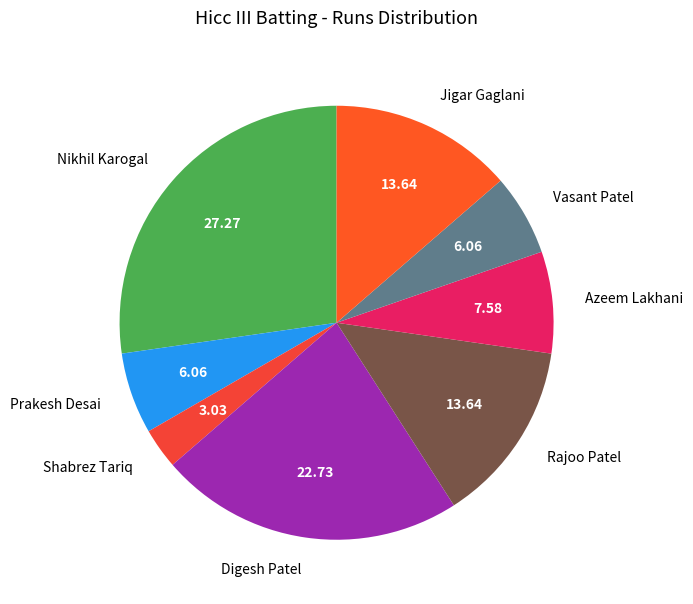

What is the largest slice in the pie chart?

Nikhil Karogal